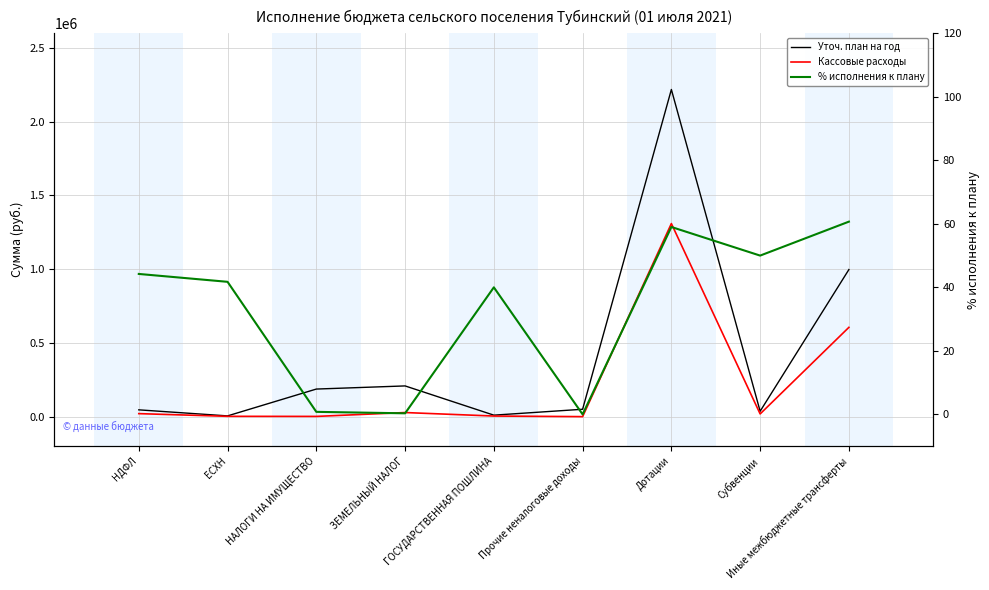

Rank the categories by Уточ. план на год value from lowest to highest.

ЕСХН, ГОСУДАРСТВЕННАЯ ПОШЛИНА, Субвенции, НДФЛ, Прочие неналоговые доходы, НАЛОГИ НА ИМУЩЕСТВО, ЗЕМЕЛЬНЫЙ НАЛОГ, Иные межбюджетные трансферты, Дотации